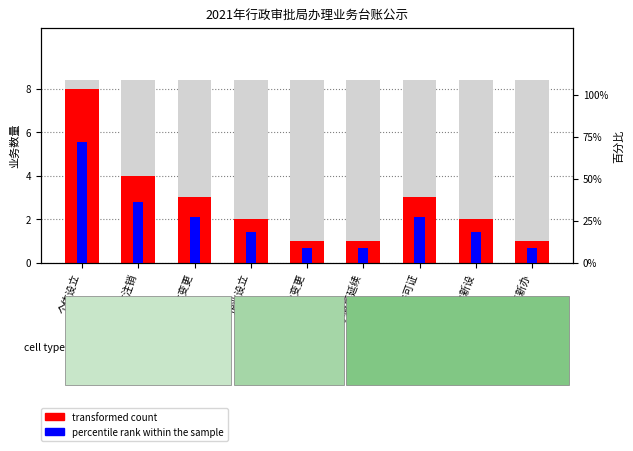

Read the transformed count value at 个体变更.

3